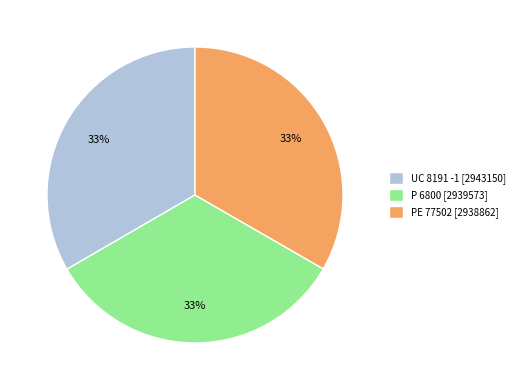

Approximately how many times larger is the value at P 6800 [2939573] compared to UC 8191 -1 [2943150]?

1.0